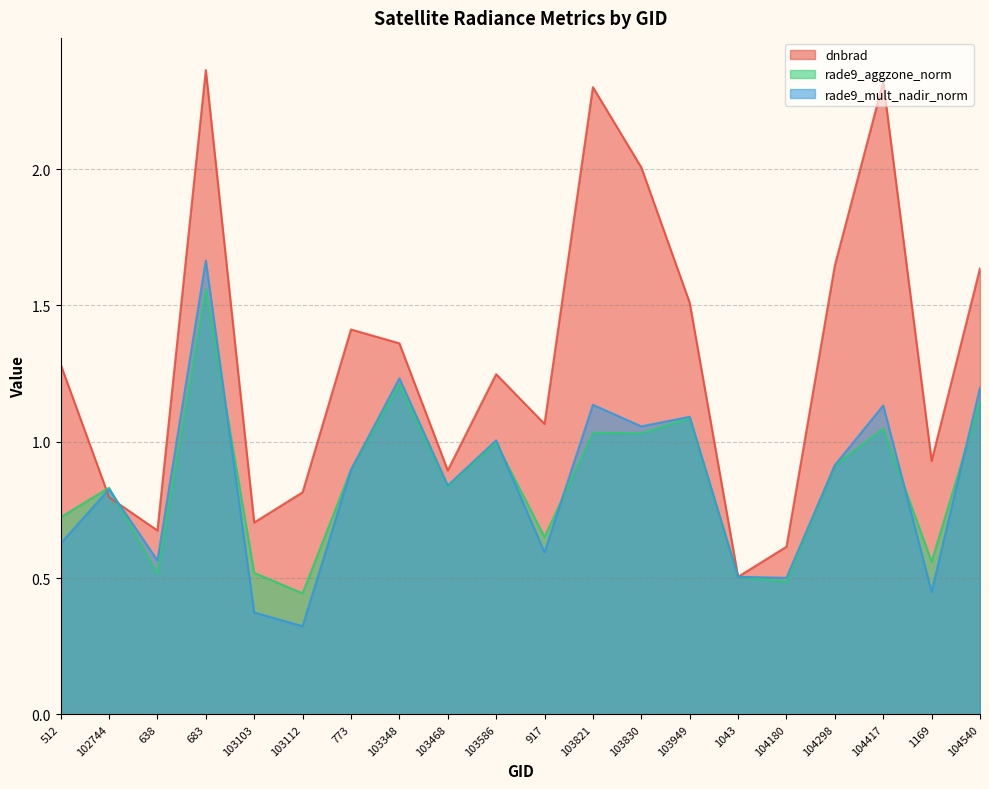

What is the average value of the rade9_aggzone_norm series?

0.8